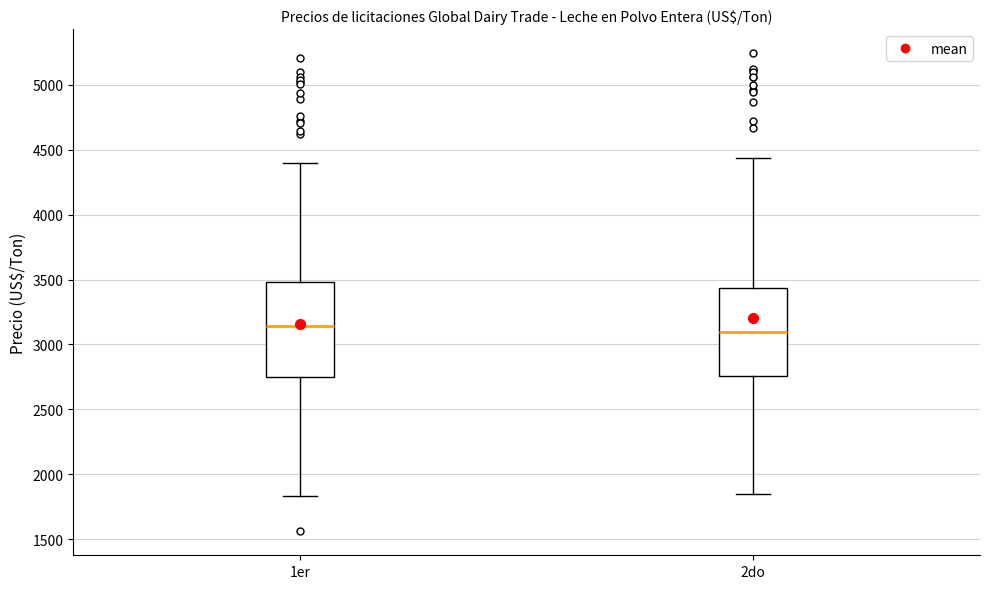

Comparing the boxes themselves (not the whiskers), which one is the tallest?

1er